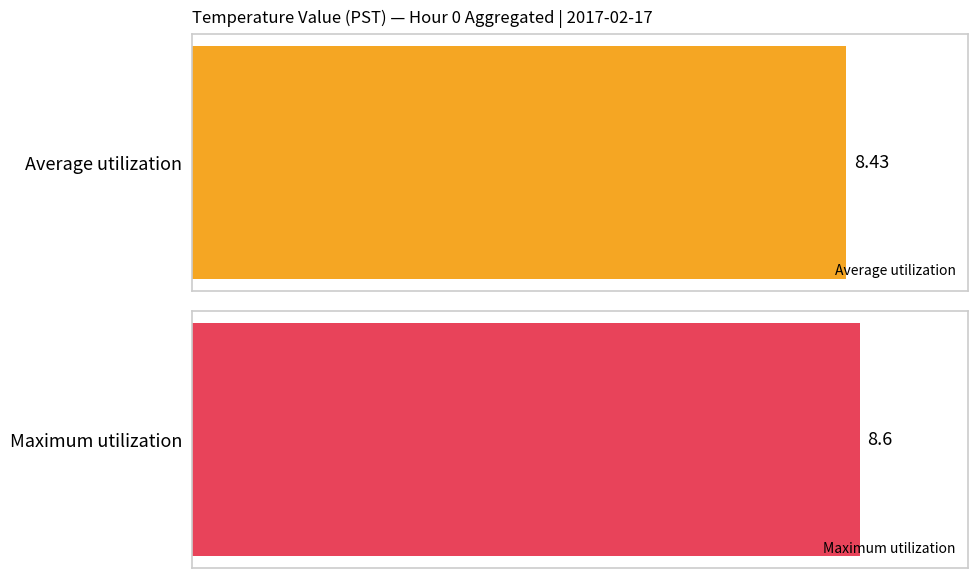

Rank the series by their average value, from lowest to highest.

Average utilization, Maximum utilization